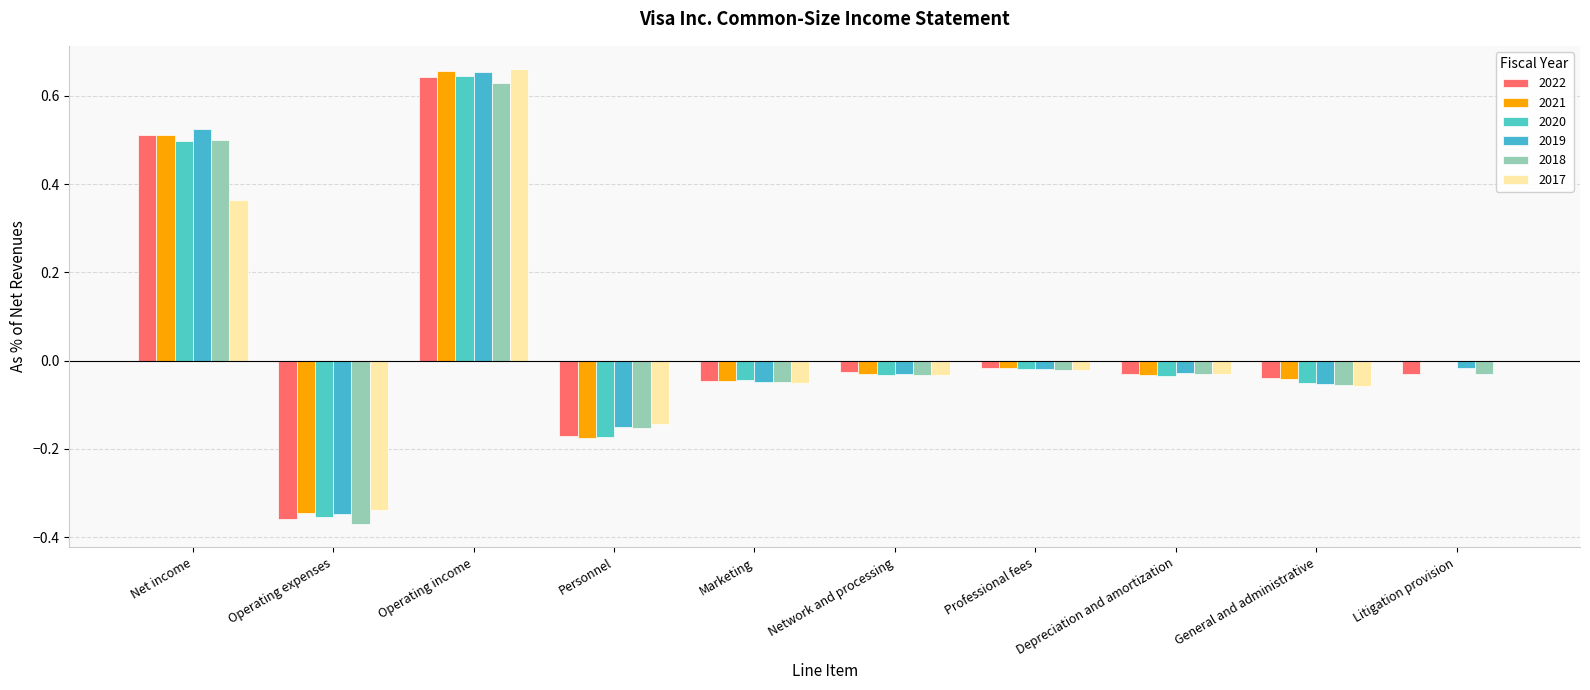

Are the bars horizontal?

No